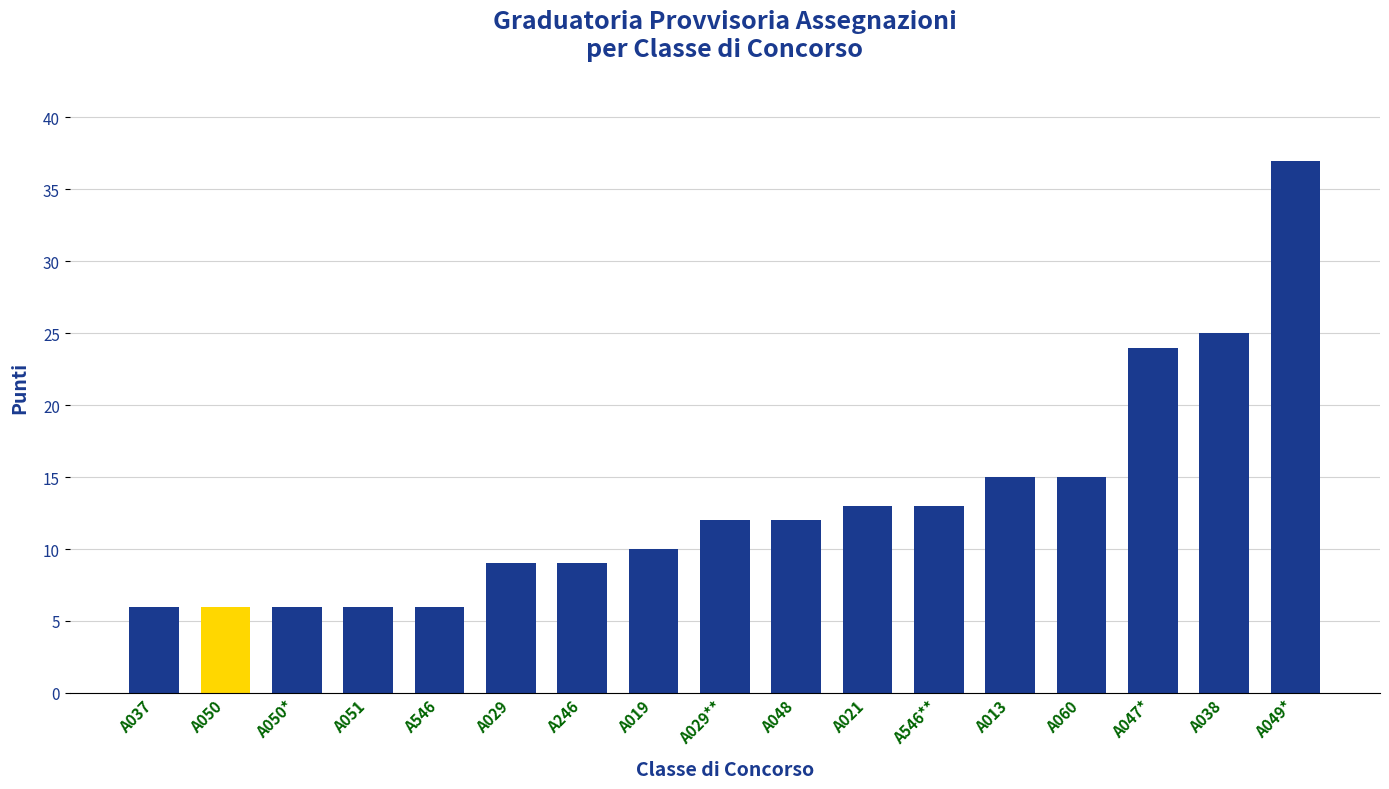

How many categories are shown in the chart?

17